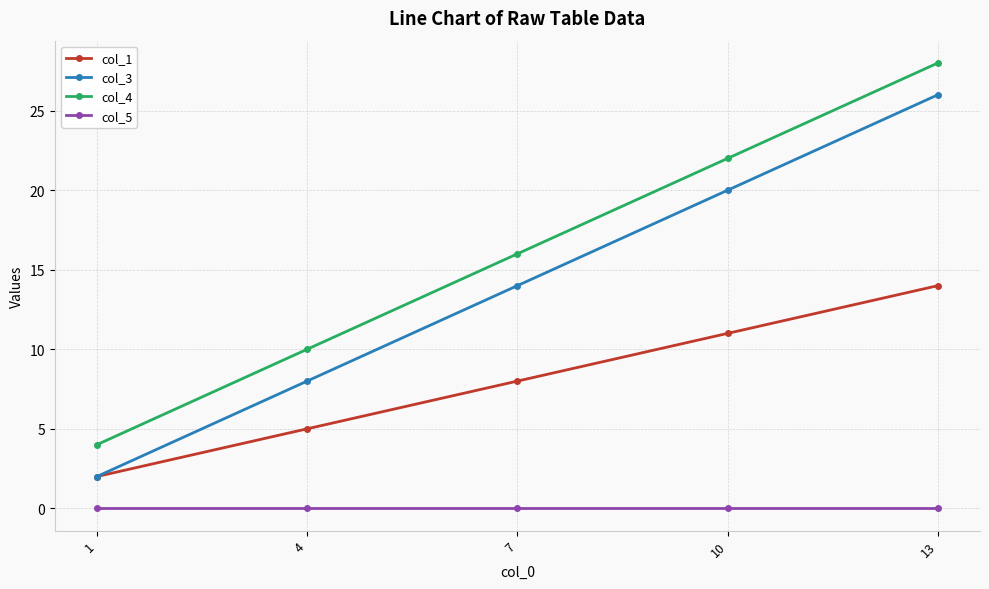

Is the value of col_3 at 1 greater than the value of col_1 at 4?

No